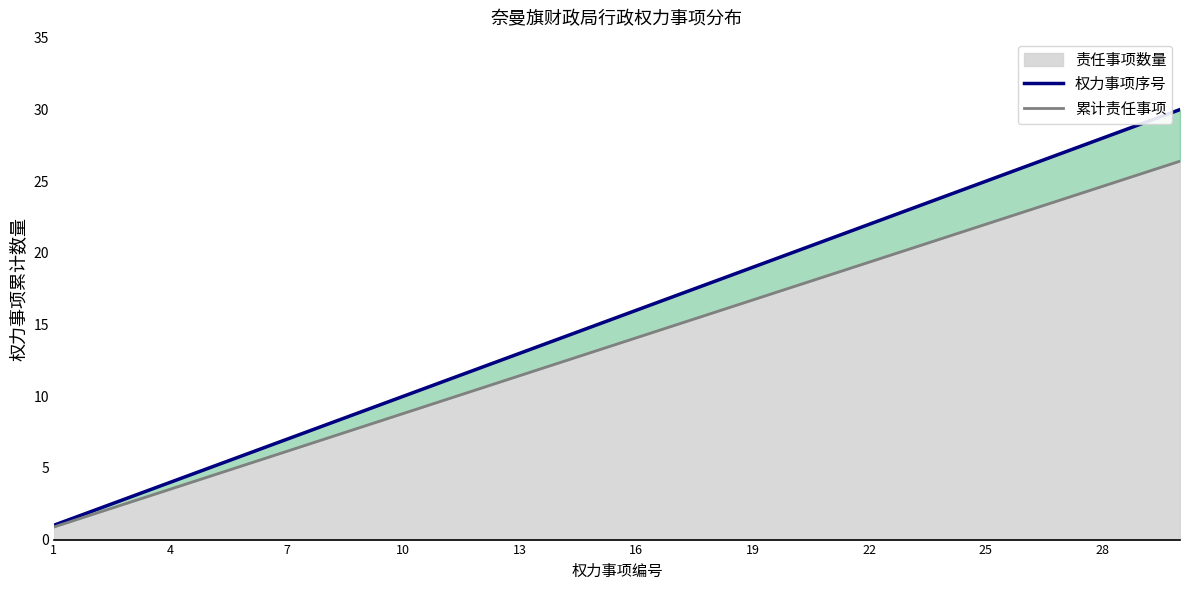

List the series in order of their peak value, highest first.

权力事项序号, 累计责任事项